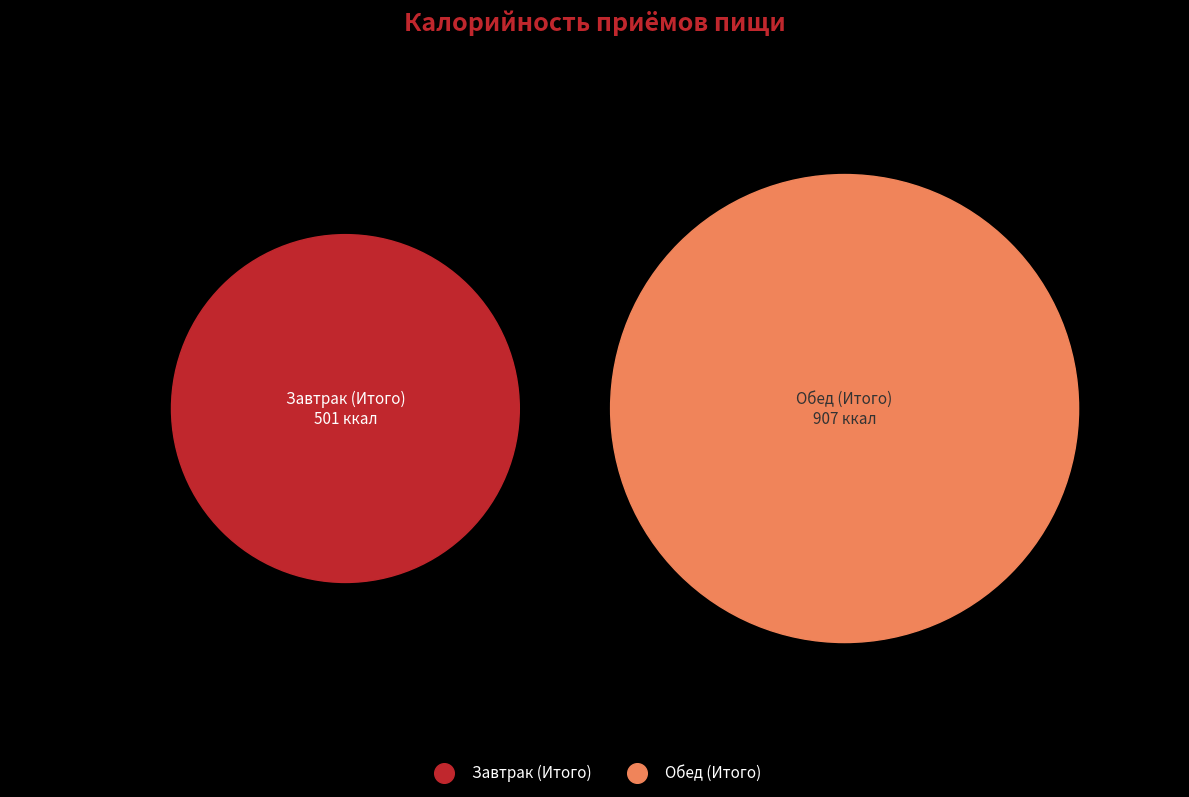

To the nearest percent, what is the combined percentage of Завтрак (Итого) and Обед (Итого)?

100%